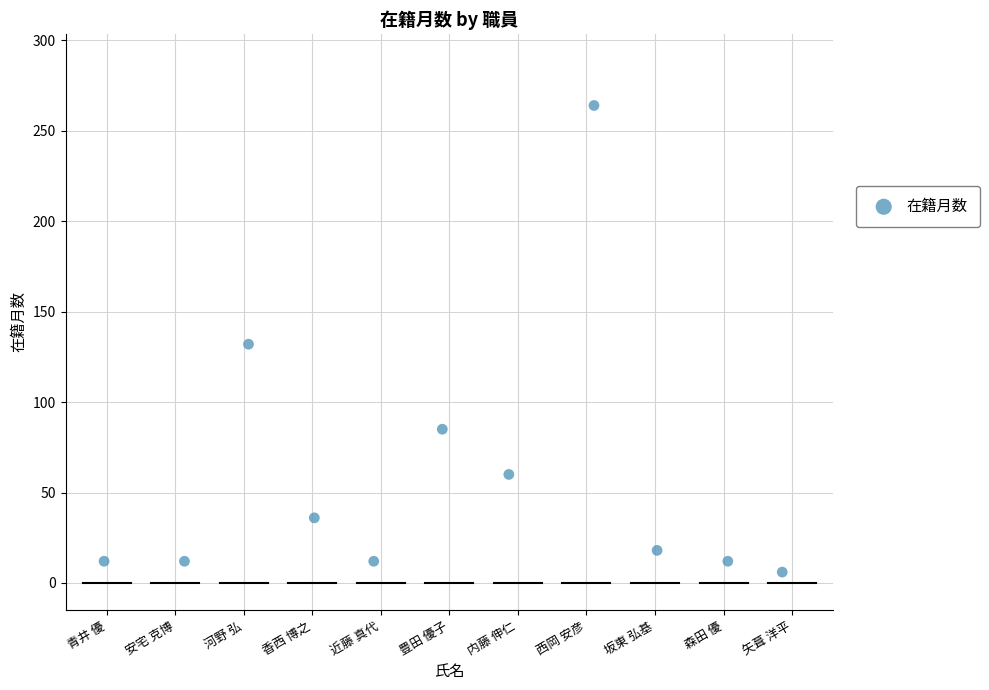

What is the range of Y values (max minus min)?

258